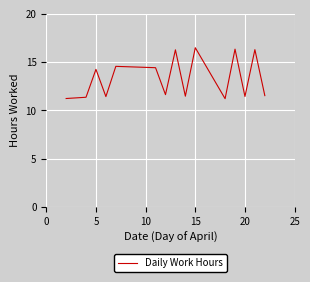

What is the smallest value displayed?

11.2